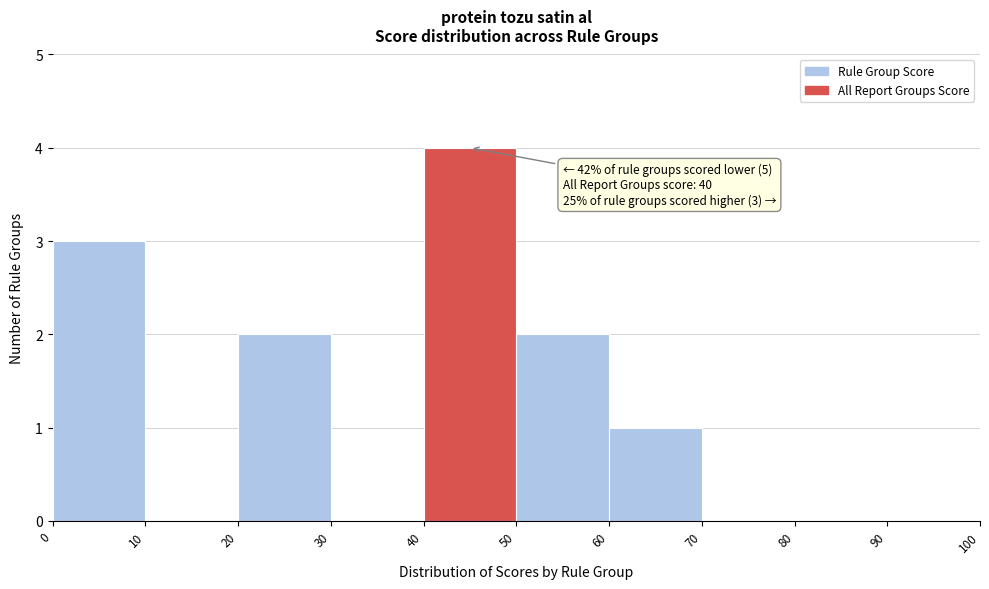

Over which range of the x-axis is the bar tallest?

40 to 50